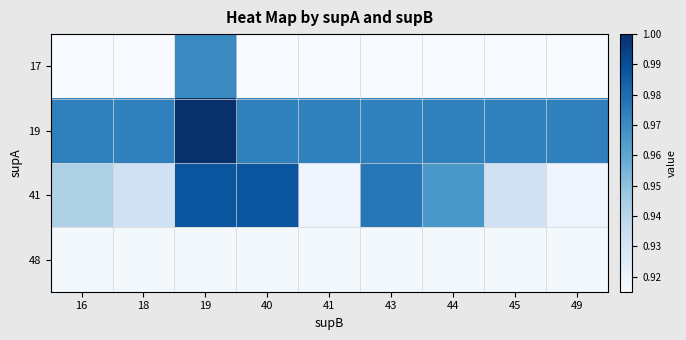

What is the total value across all series at 43?

3.8